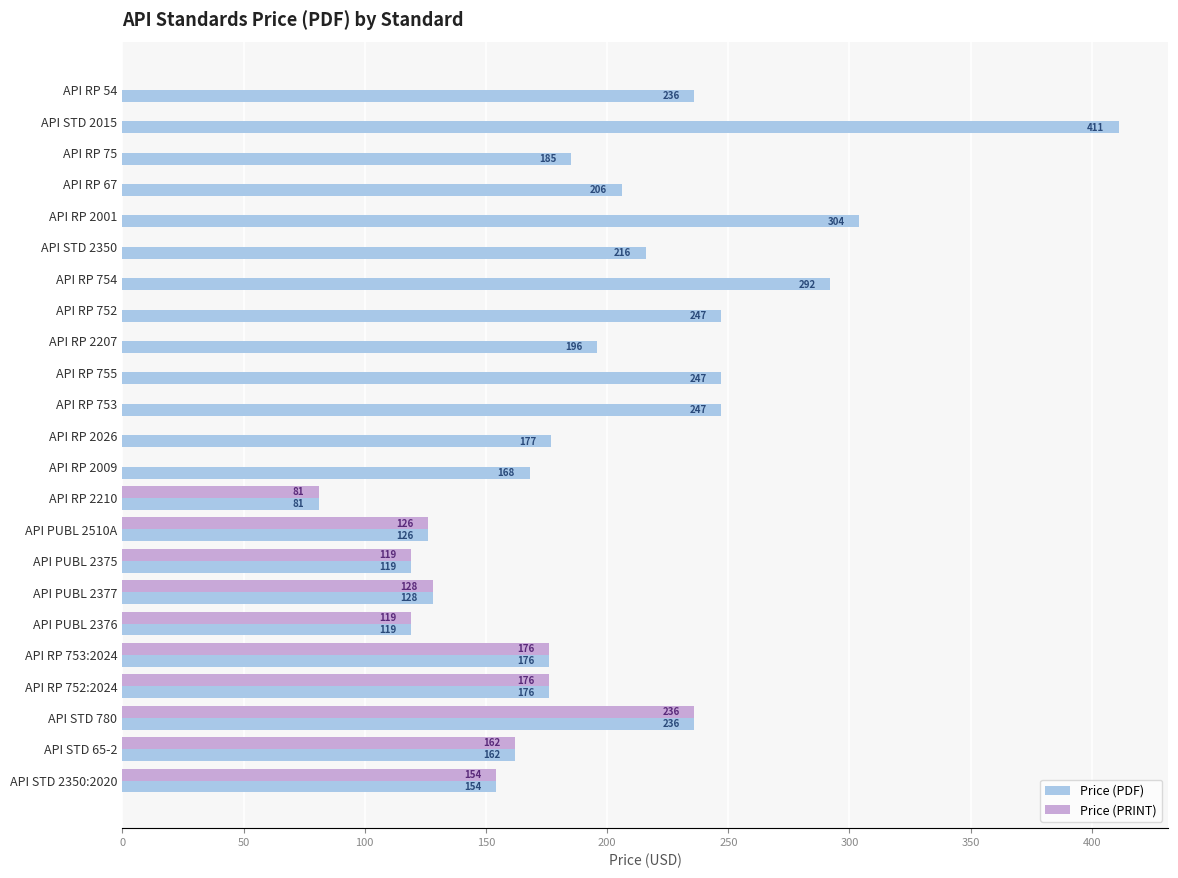

What is the average value of the Price (PRINT) series?

64